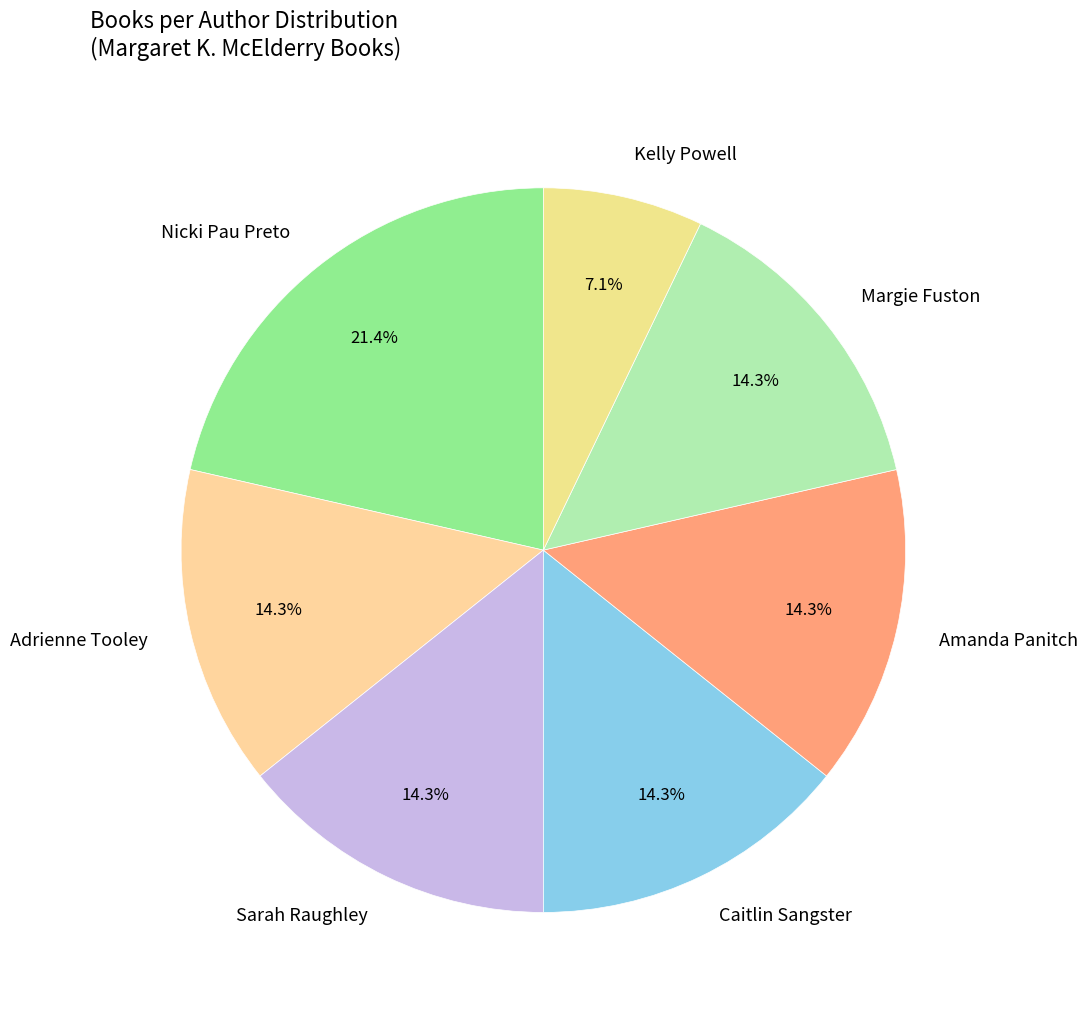

What percentage do Sarah Raughley and Amanda Panitch together represent?

28.6%